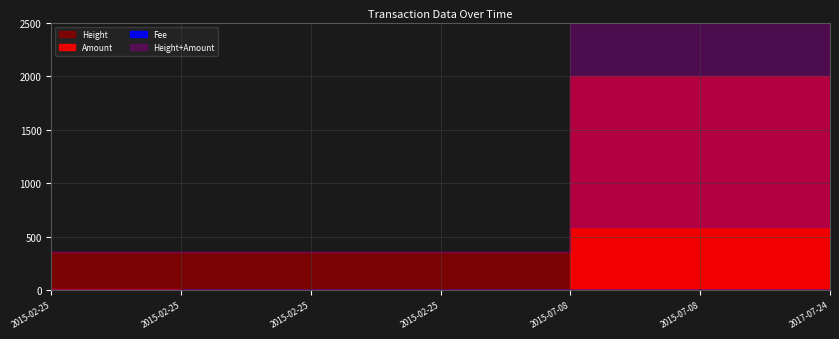

True or false: Amount and Height intersect in this chart.

False